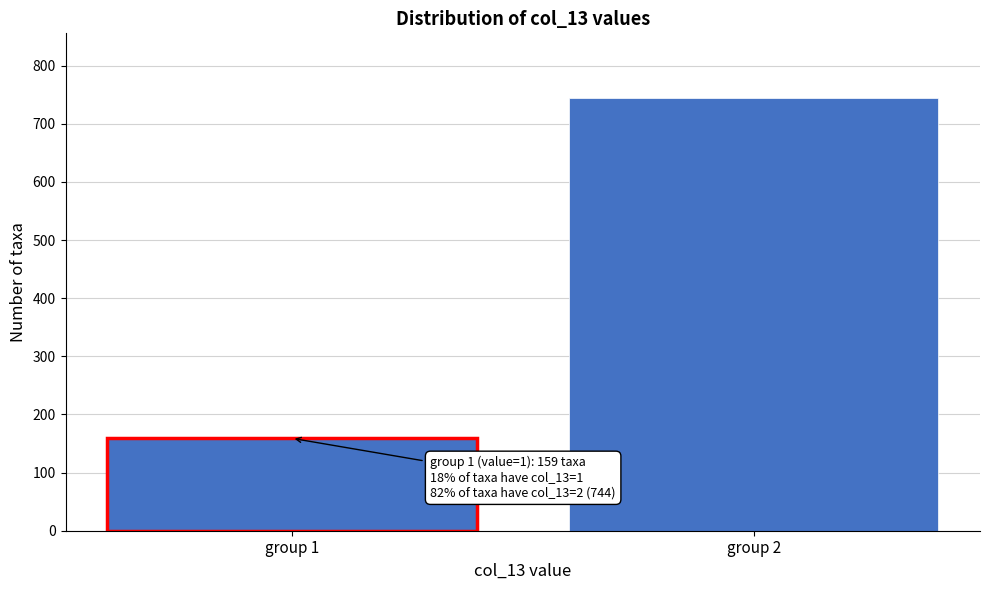

Reading left to right, list all the values displayed in this chart.

159	744